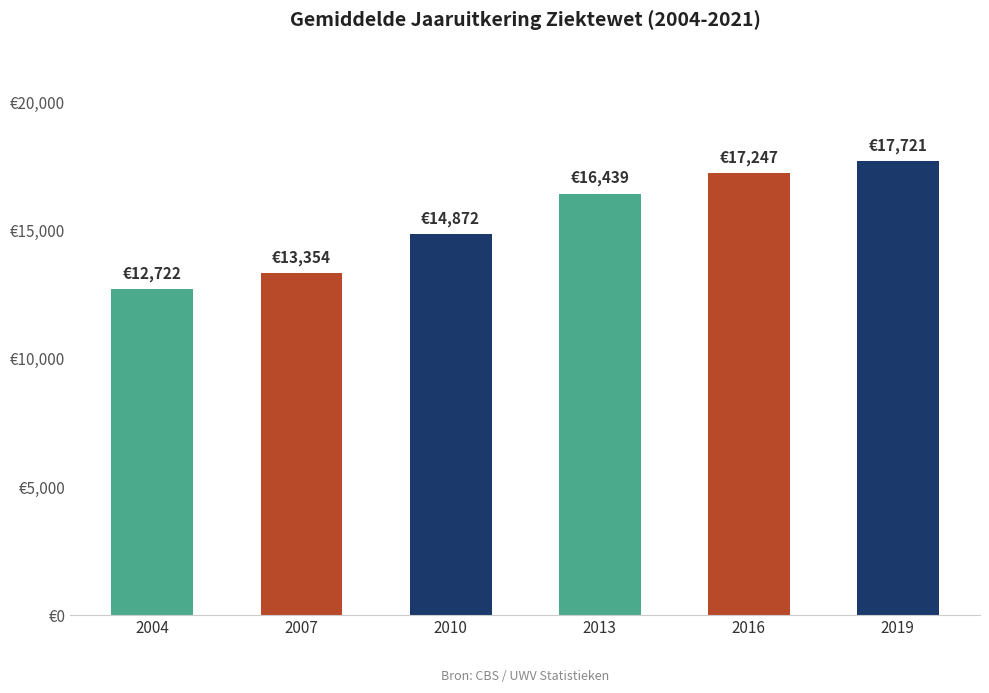

Are the bars horizontal?

No